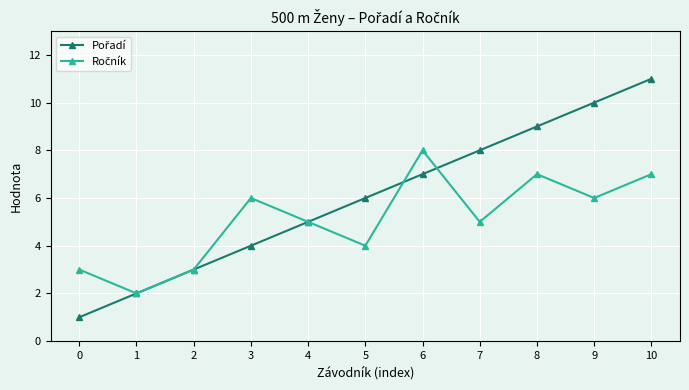

What is the total value across all series at 3?

10